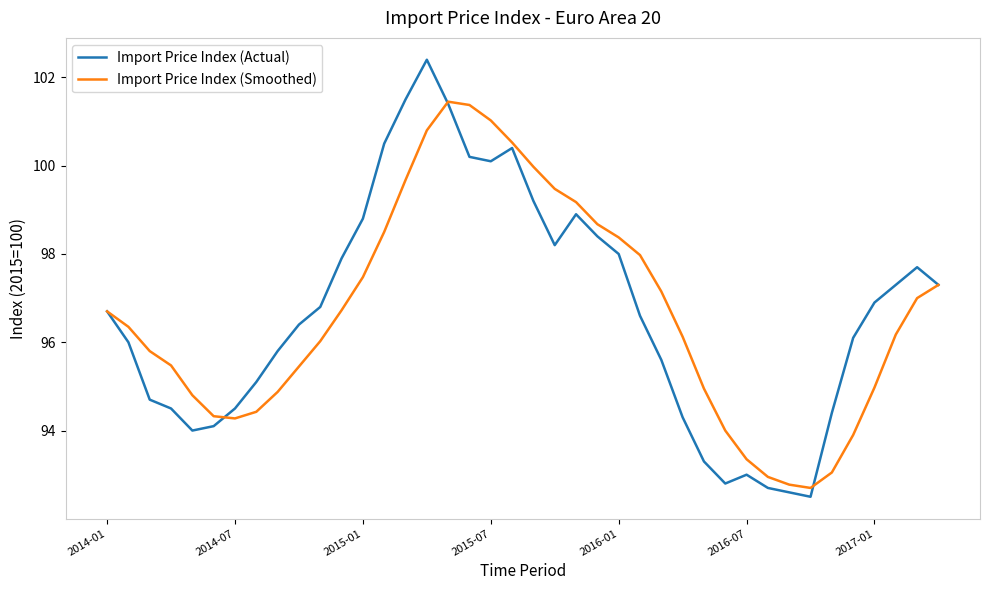

Rank the series by their maximum value, from highest to lowest.

Import Price Index (Actual), Import Price Index (Smoothed)